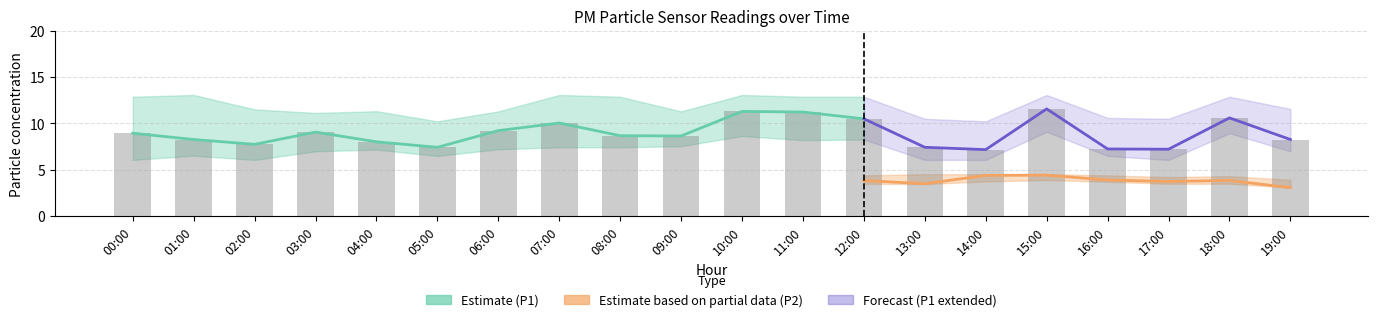

Rank the series by their maximum value, from highest to lowest.

P1_hi, P1, P1_lo, P2, P2_hi, P2_lo